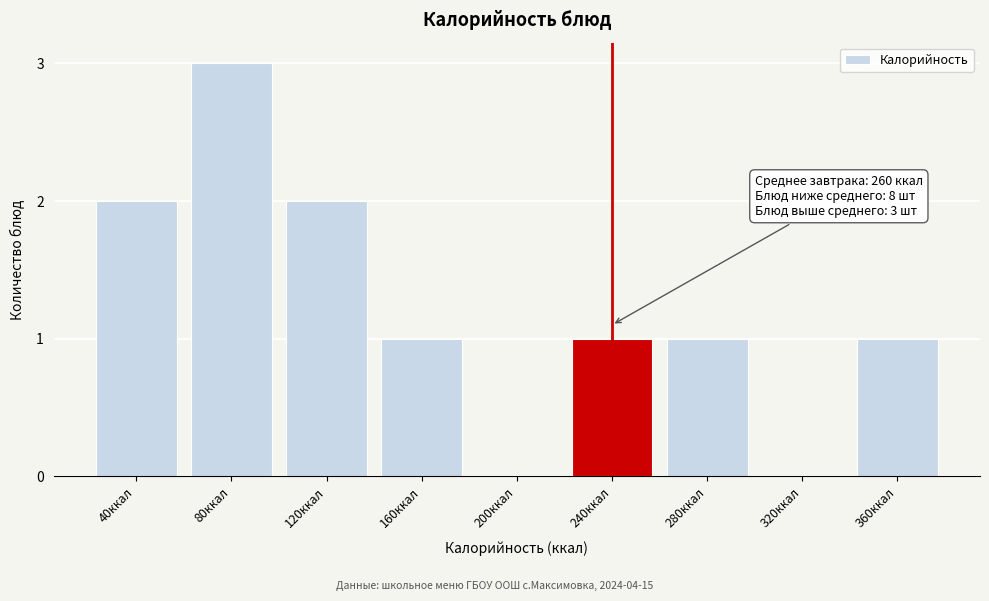

Reading left to right, transcribe all the data shown in this chart.

40ккал=2	80ккал=3	120ккал=2	160ккал=1	200ккал=0	240ккал=1	280ккал=1	320ккал=0	360ккал=1